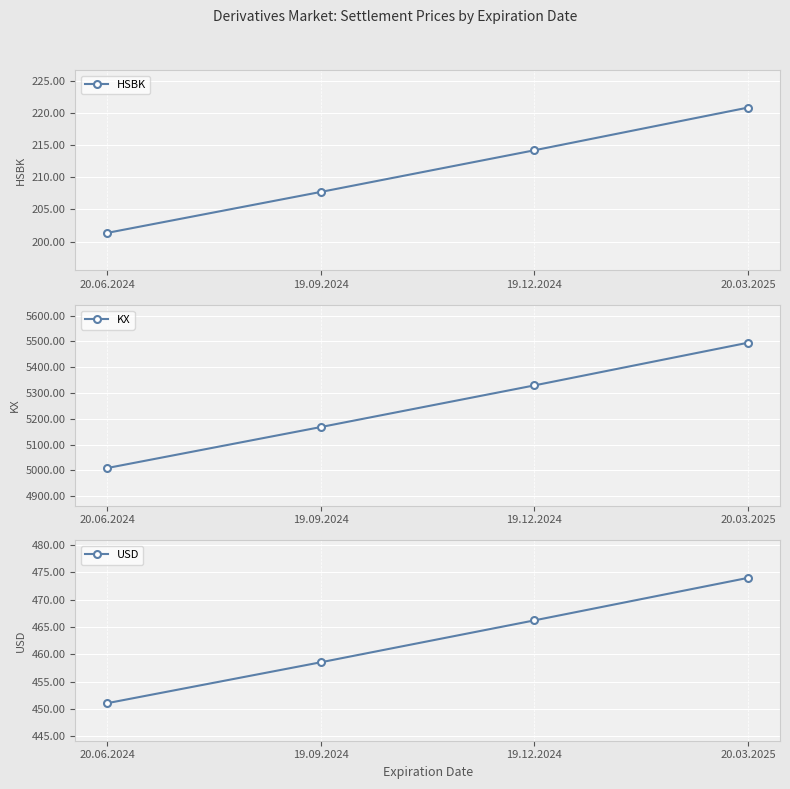

At which label is USD closest to 462?

19.09.2024